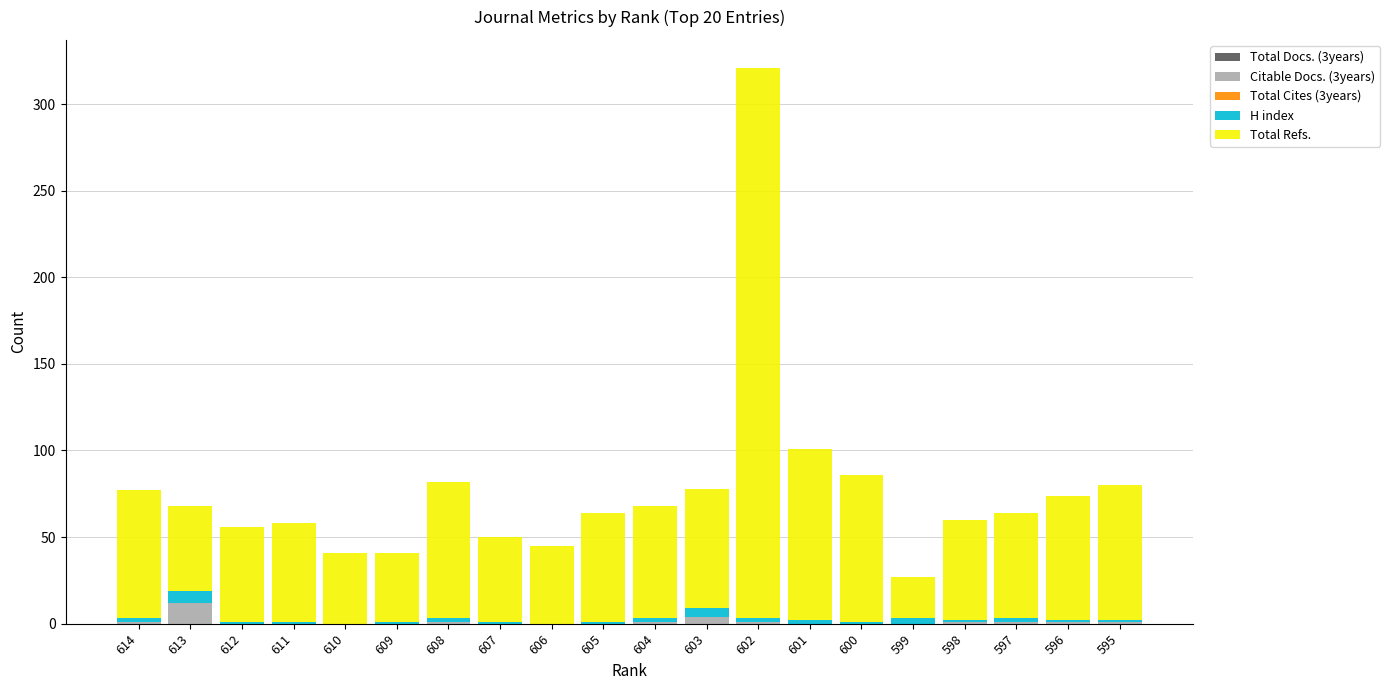

Are the bars grouped side by side (vs. stacked)?

No